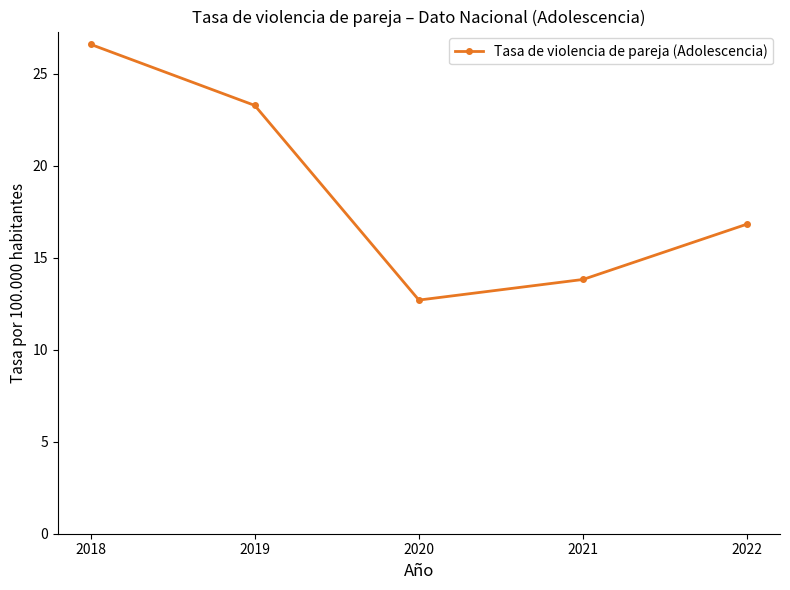

The chart shows a value of 18.0 at 2020. True or false?

False